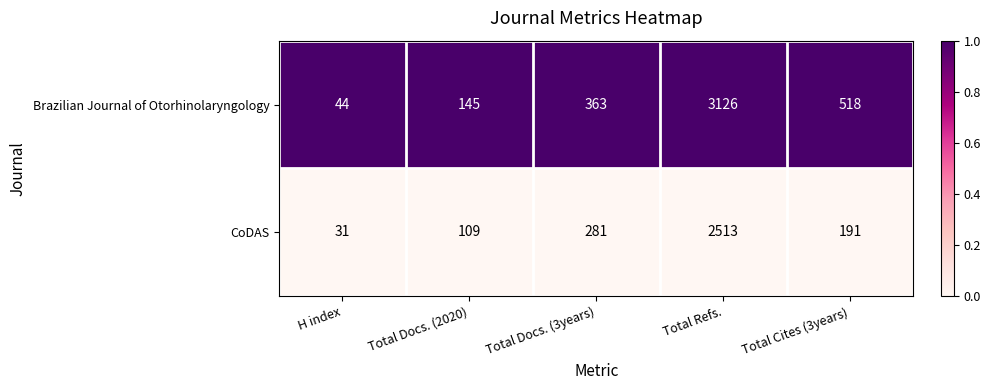

What is the highest value of the Brazilian Journal of Otorhinolaryngology series?

3126